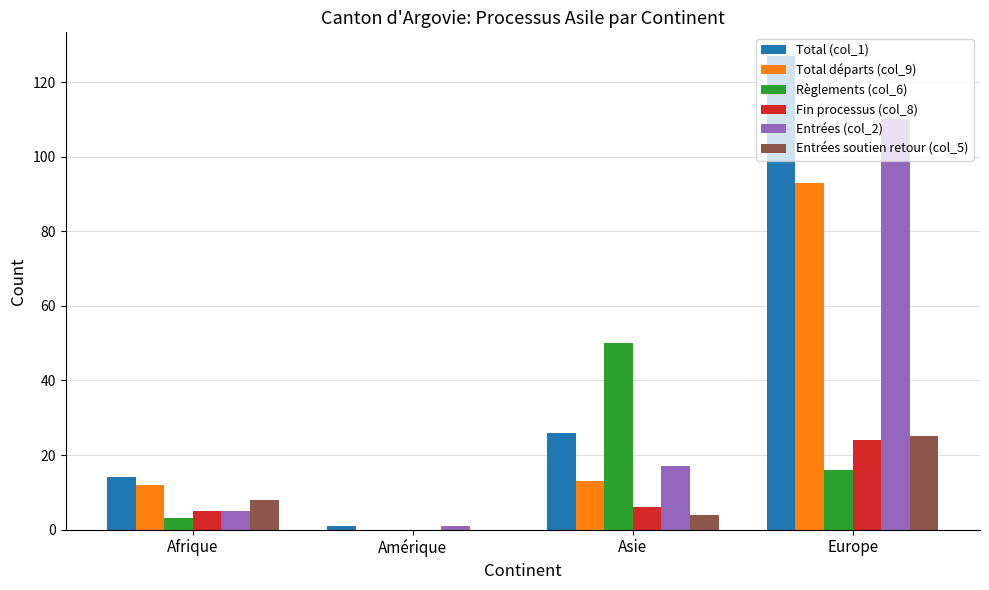

Count the number of categories in the chart.

4